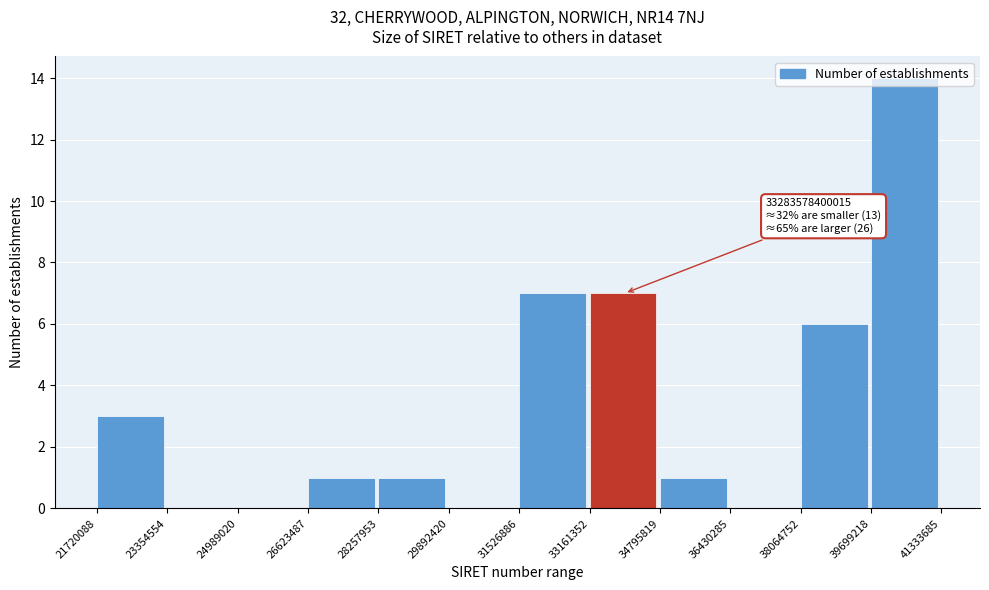

What is the sum of all values?

40